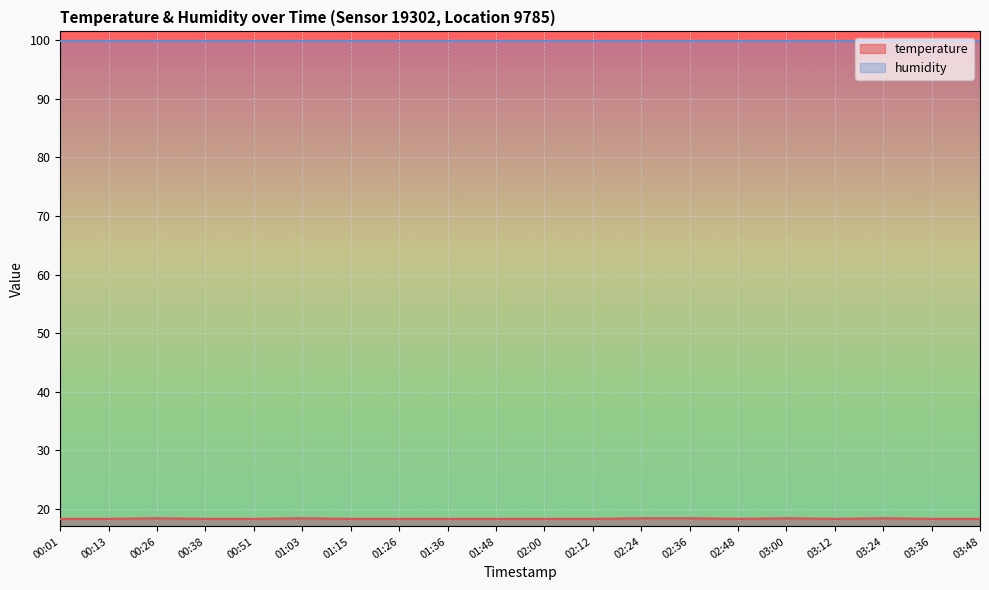

Count the values in the range 18 to 19.

20